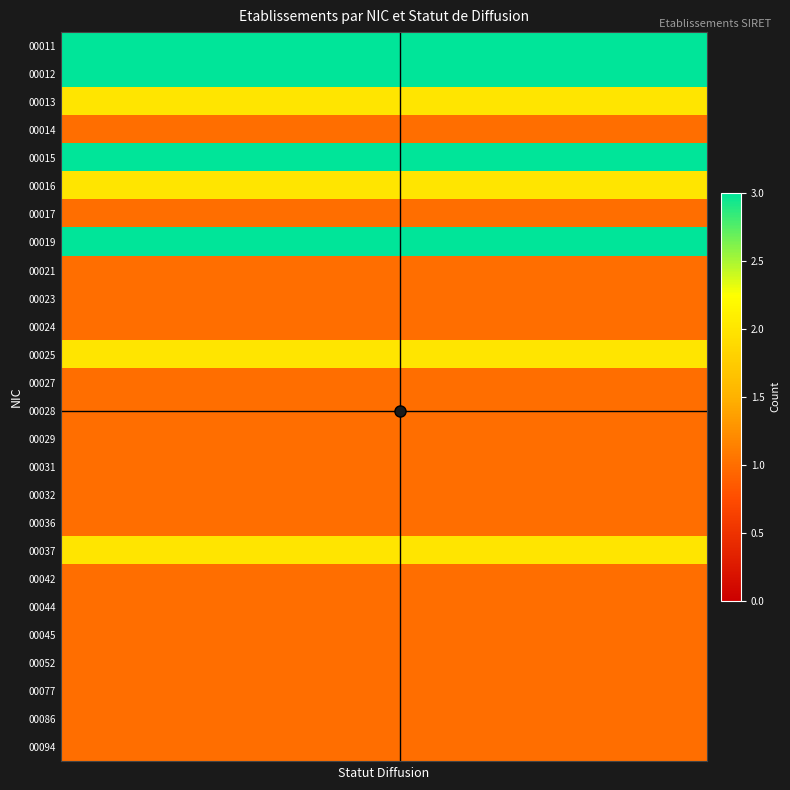

List the series in order of their peak value, highest first.

00011, 00012, 00015, 00019, 00013, 00016, 00025, 00037, 00014, 00017, 00021, 00023, 00024, 00027, 00028, 00029, 00031, 00032, 00036, 00042, 00044, 00045, 00052, 00077, 00086, 00094